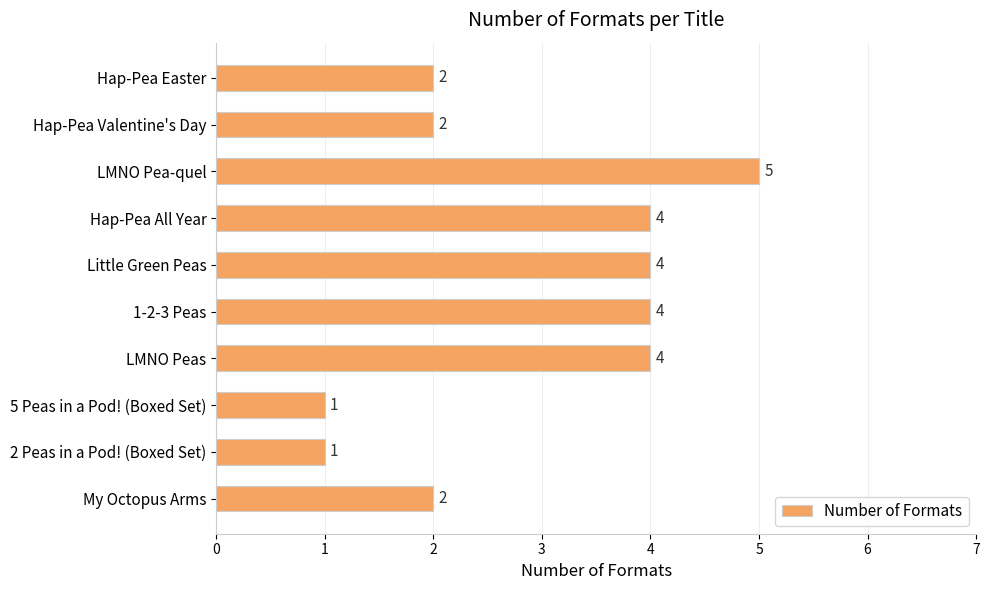

The chart shows a value of 6 at 1-2-3 Peas. True or false?

False